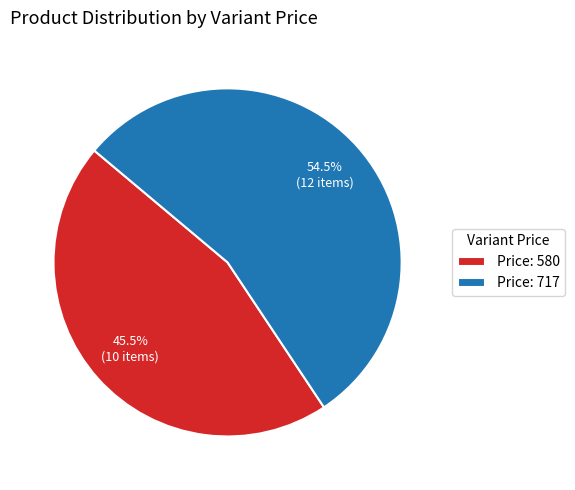

Which slice represents more than half of the pie?

Price: 717